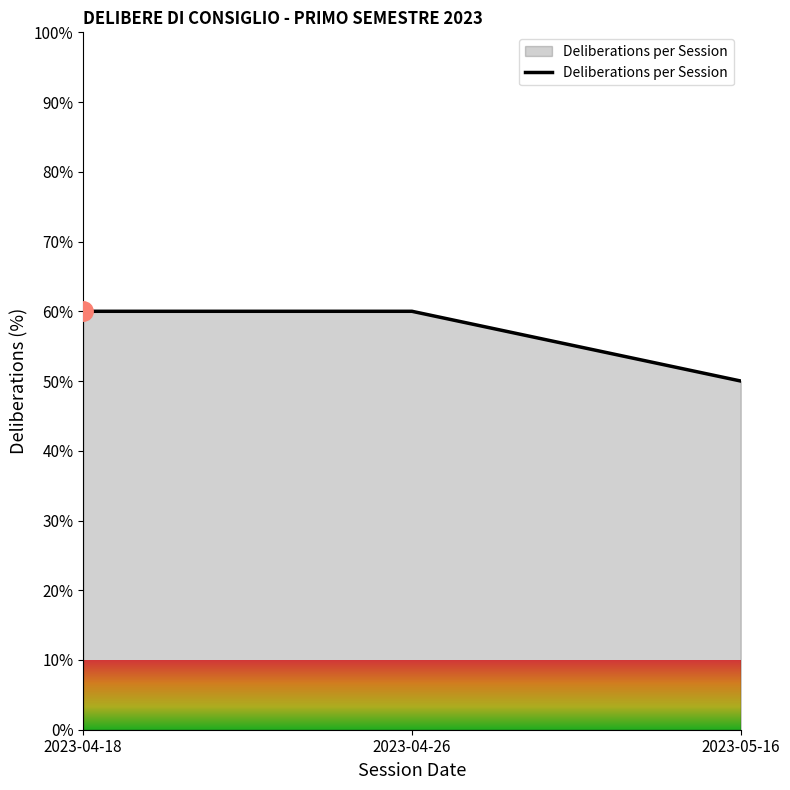

What is the smallest value displayed?

50